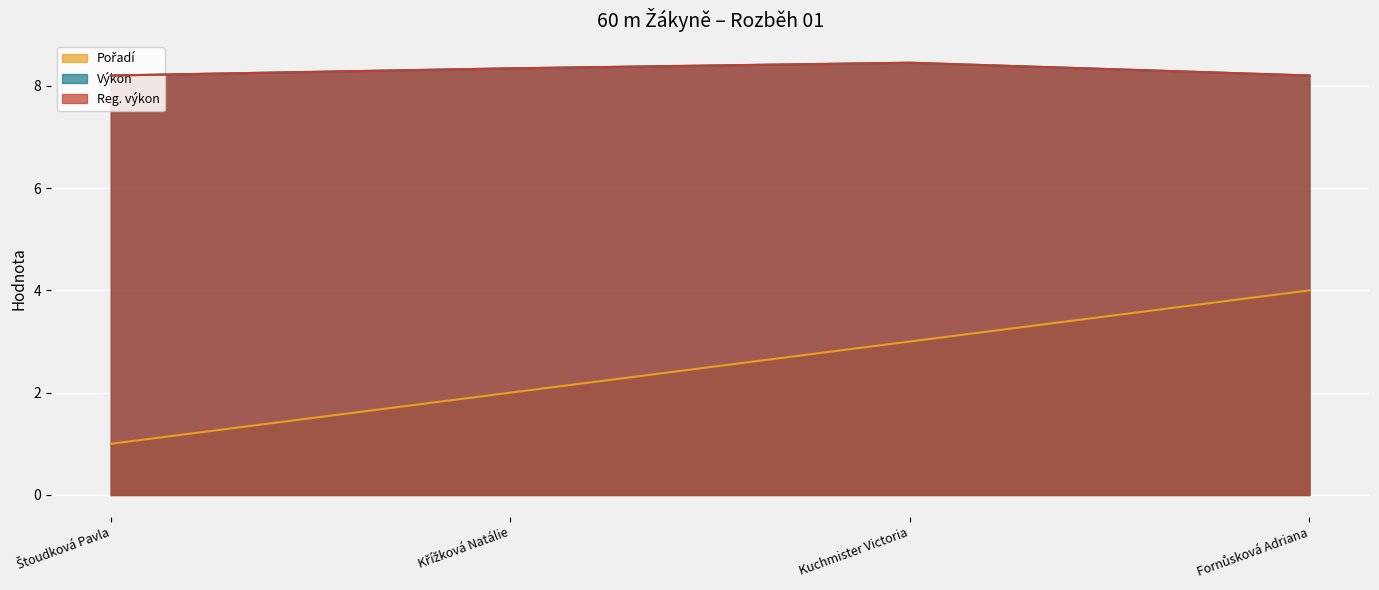

Which series has the largest range (max minus min)?

Pořadí